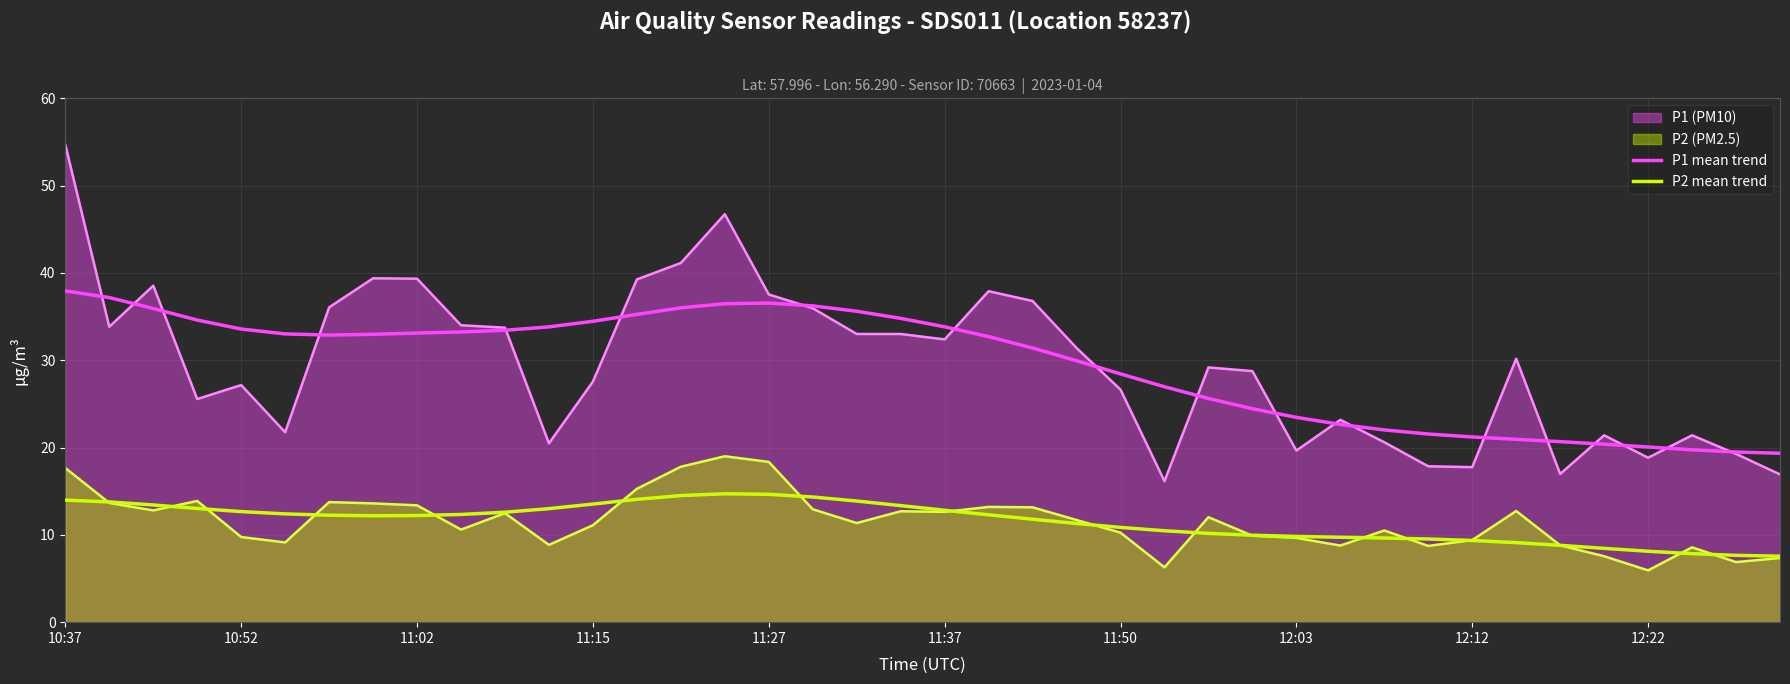

In P1 mean trend, how many points are higher than both neighbors (excluding endpoints)?

1